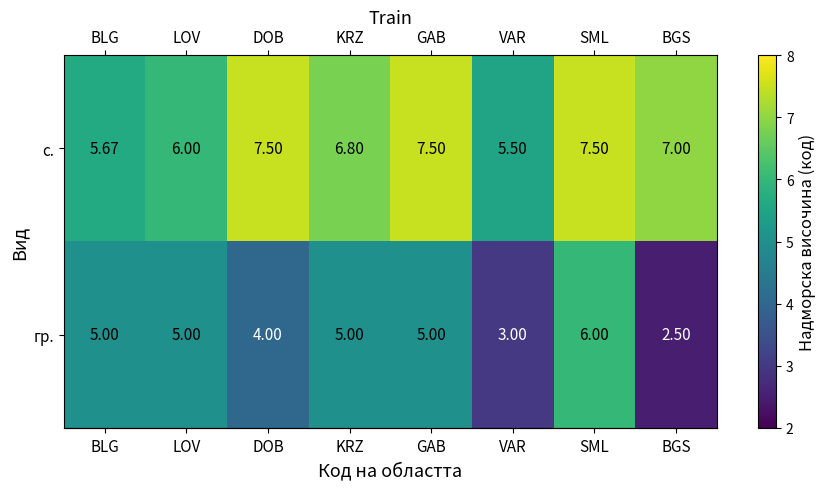

Which series has the largest total across all categories?

с.